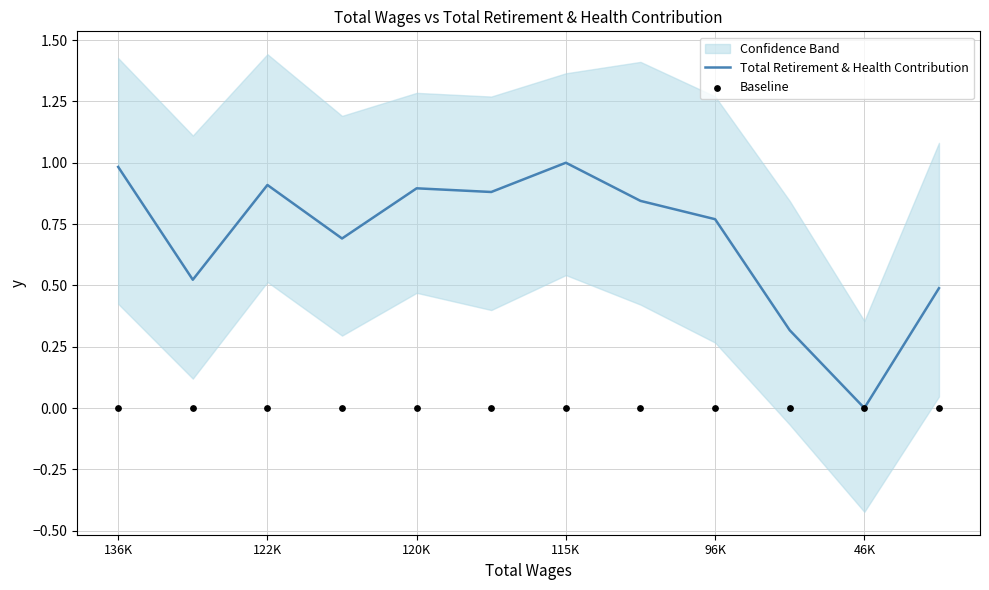

Which series has the widest spread of Y values?

Total Retirement & Health Contribution